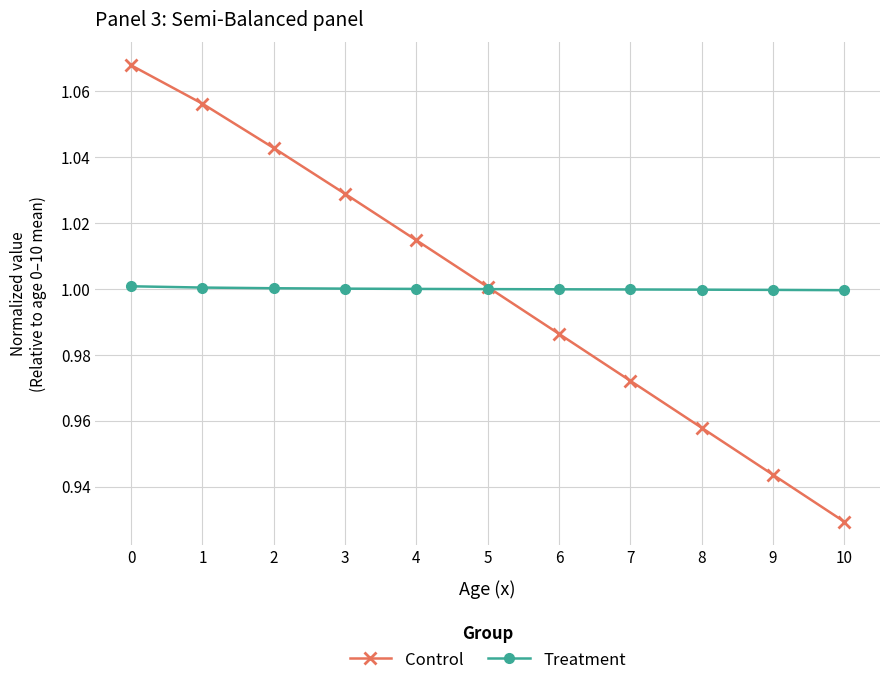

What is the difference between the second highest and second lowest values in the Control series?

0.1